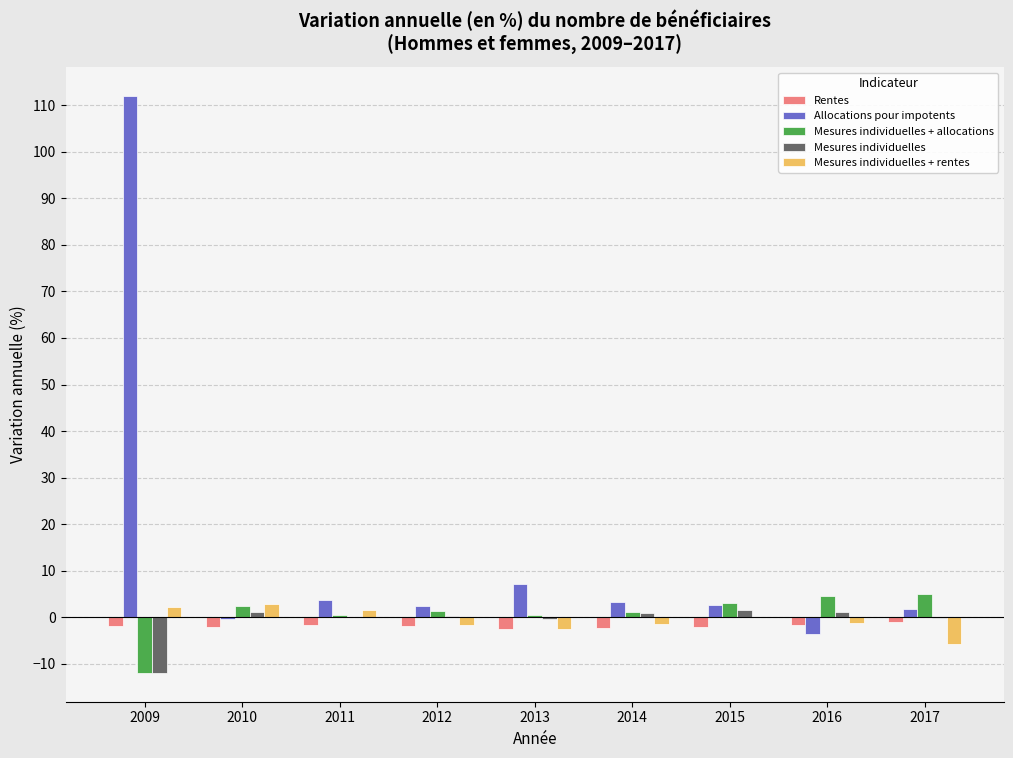

Where is Allocations pour impotents nearest to the value 54?

2013